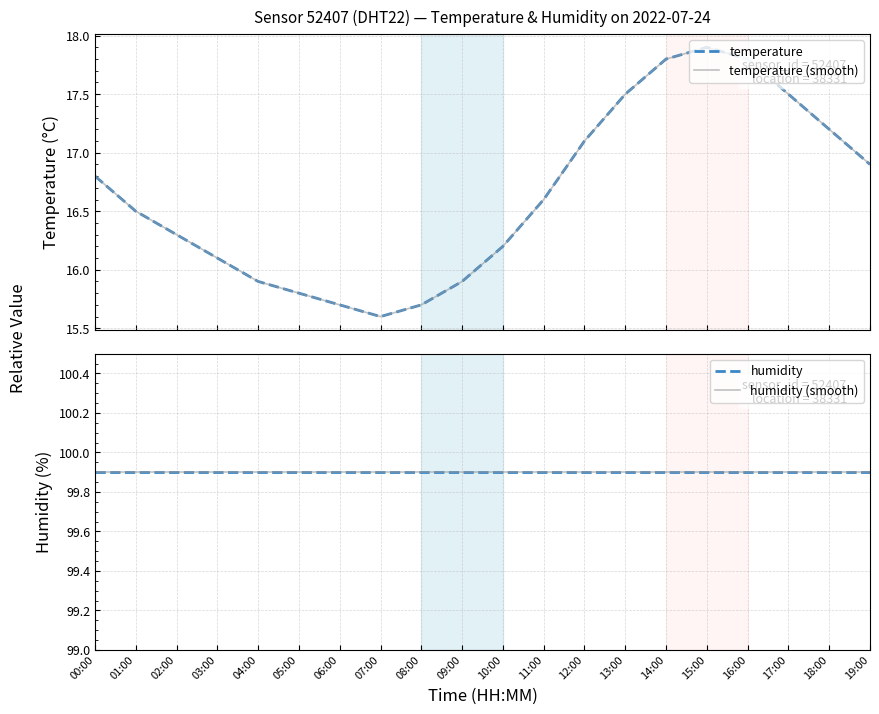

Which series changed the most between 10:00 and 11:00?

temperature